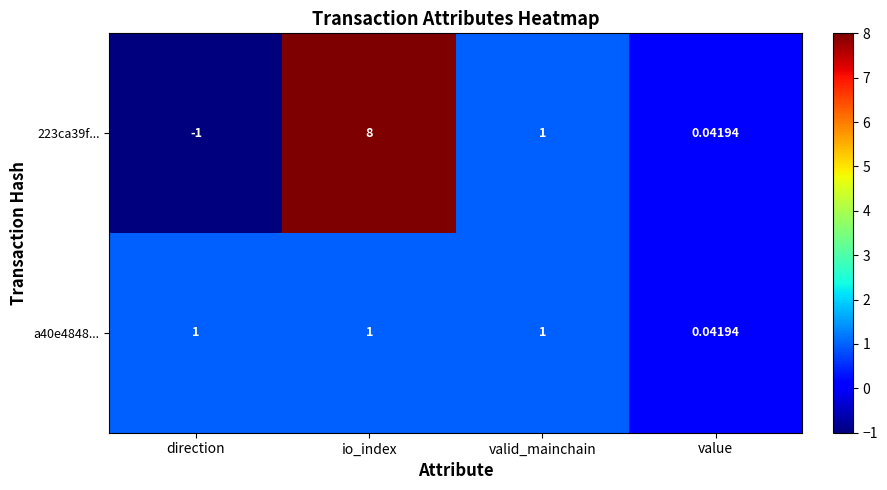

Is the value of 223ca39f... at value greater than the value of a40e4848... at io_index?

No